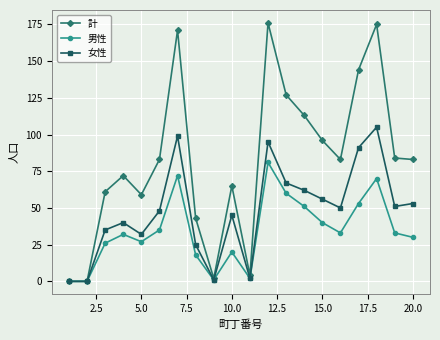

Which series has the largest range (max minus min)?

計